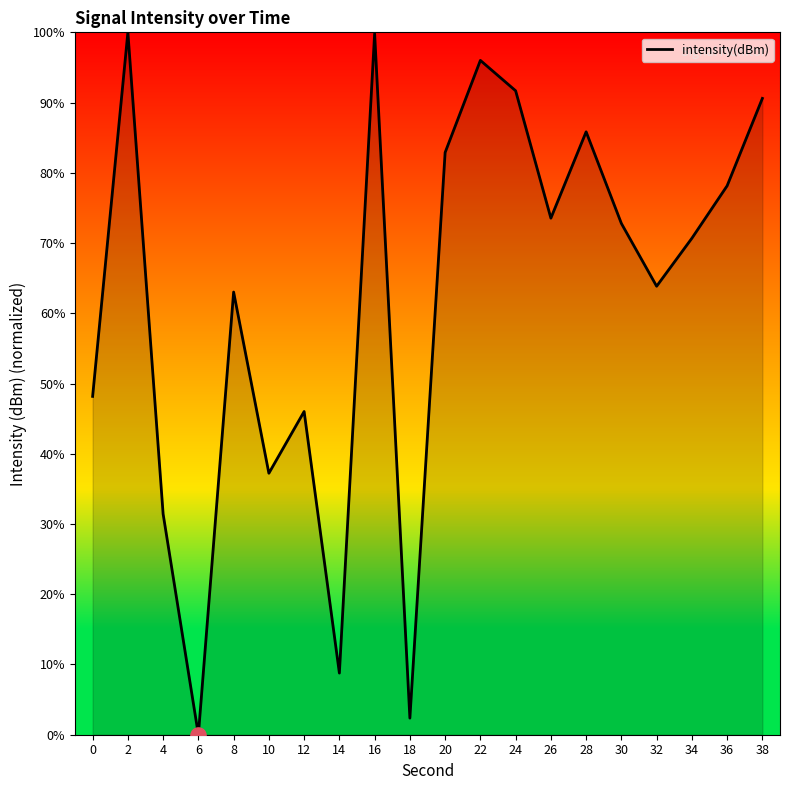

What is the ratio of the value at 12 to the value at 16?

0.5